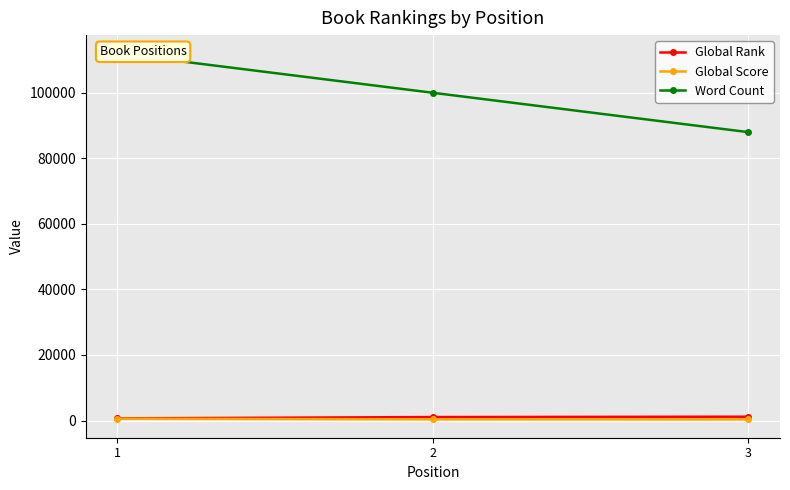

Count the number of data series in this chart.

3